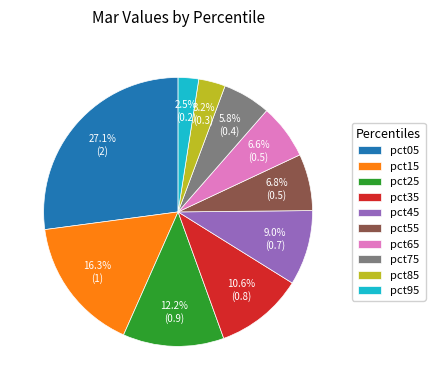

To the nearest percent, what is the difference between the pct25 and pct05 slice percentages?

15%